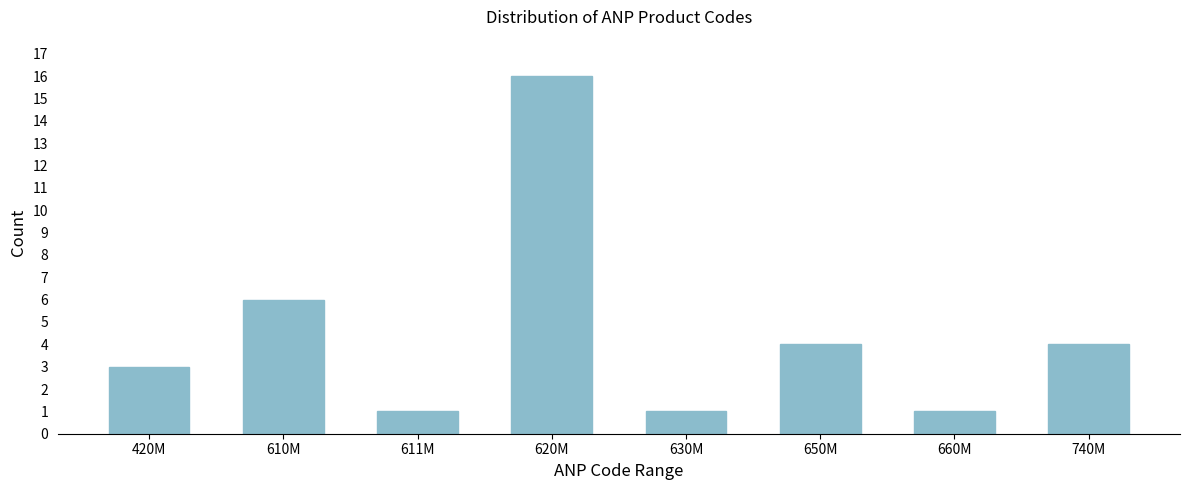

Reading left to right, transcribe all the data shown in this chart.

420M=3	610M=6	611M=1	620M=16	630M=1	650M=4	660M=1	740M=4